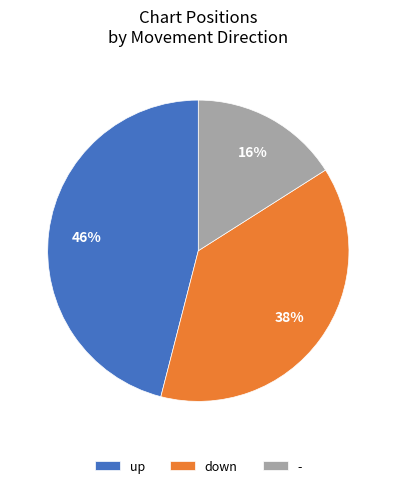

Rank the categories by value from highest to lowest.

up, down, -